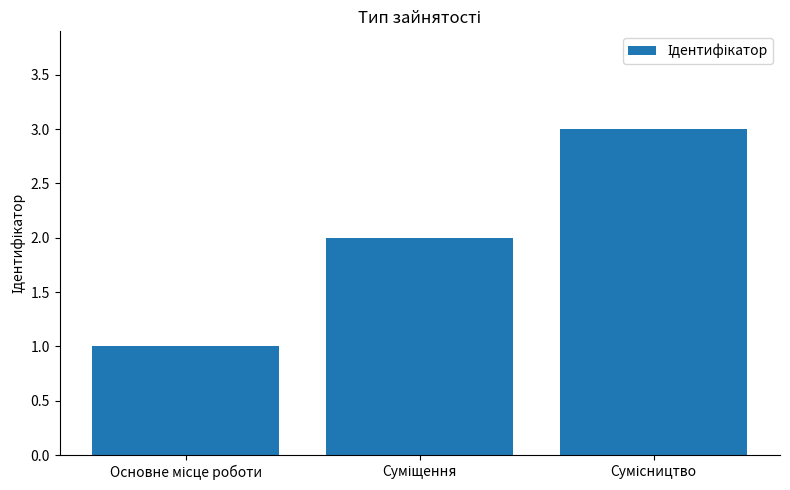

Does the chart contain any negative values?

No